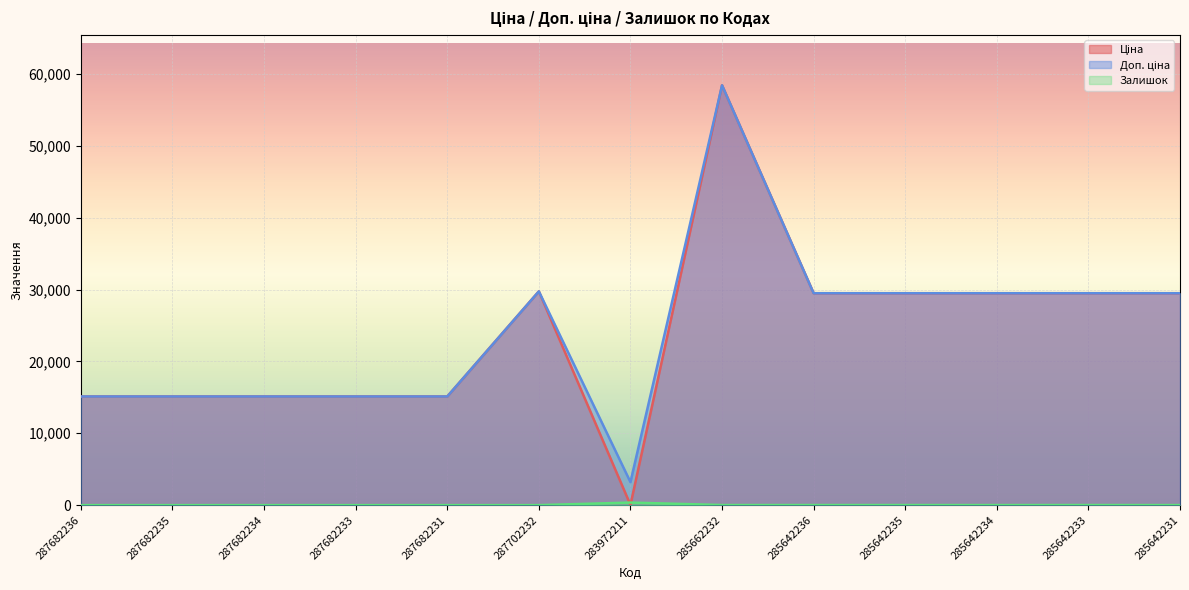

How many values in Залишок are above zero?

7